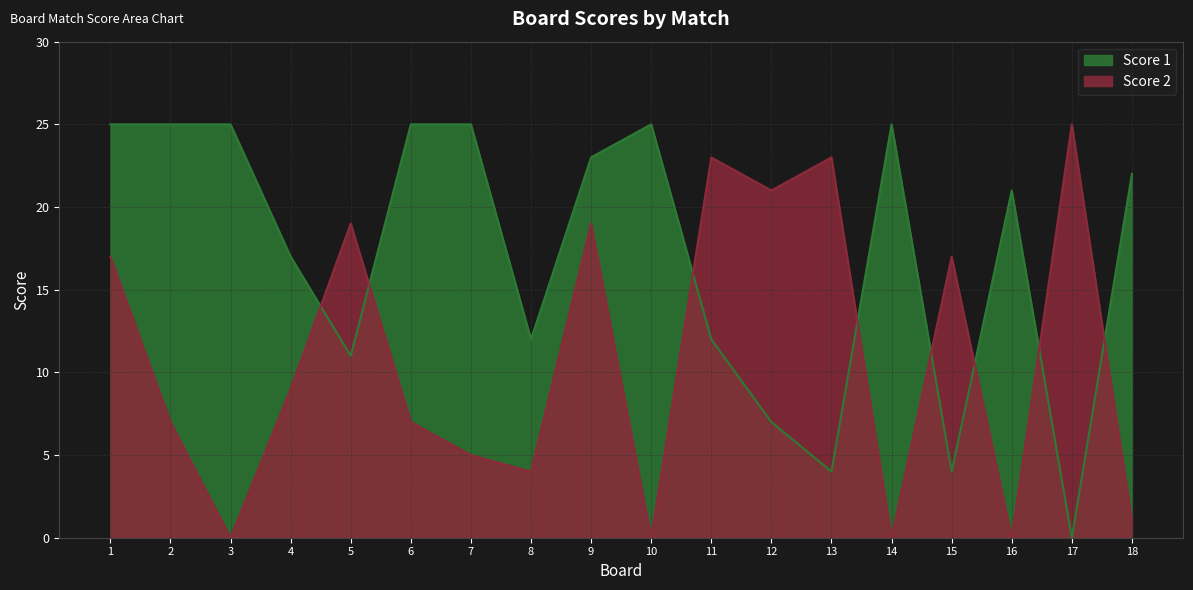

The Score 1 series shows 10 at 16. True or false?

False